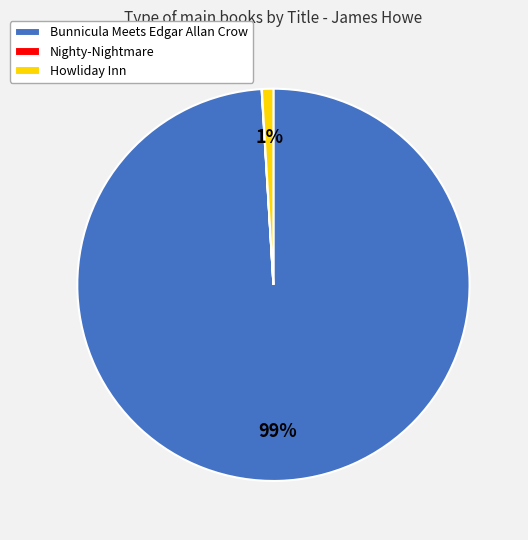

Does any single category account for the majority?

Yes